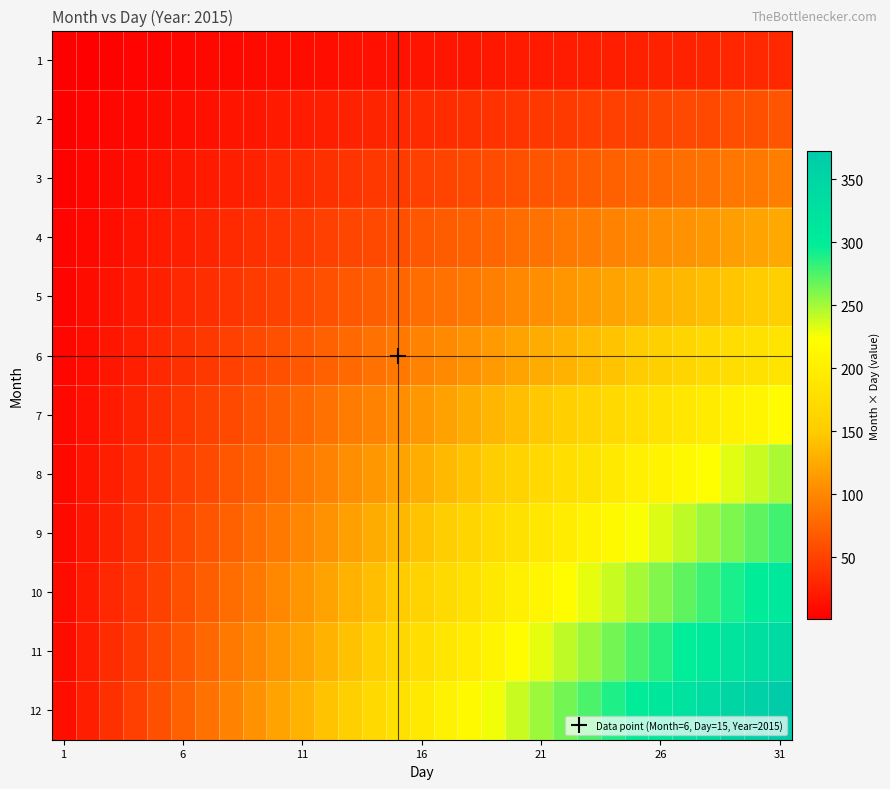

List the series in order of their peak value, lowest first.

1, 2, 3, 4, 5, 6, 7, 8, 9, 10, 11, 12